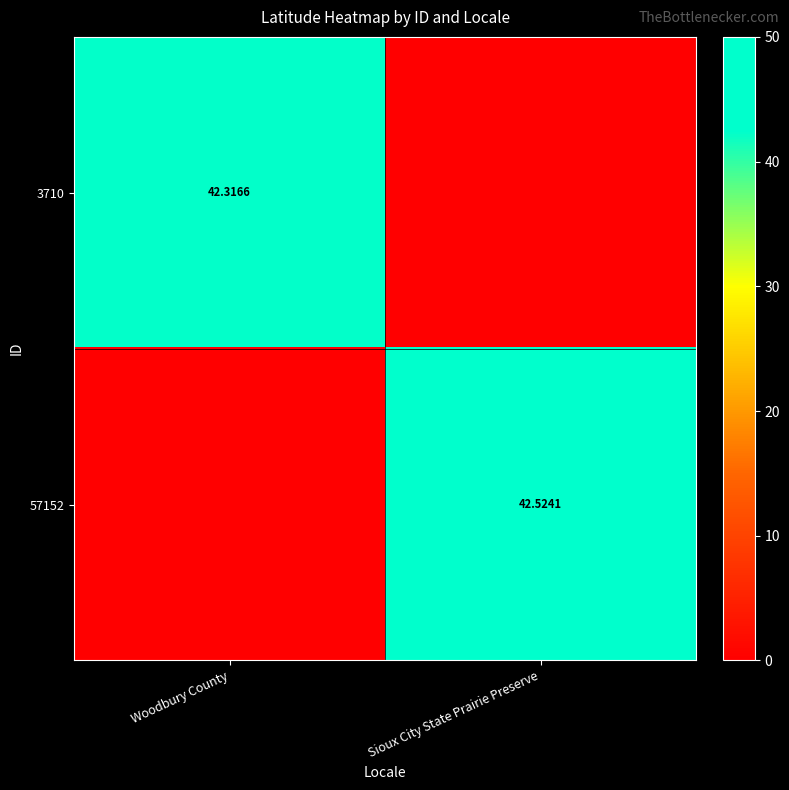

Which series has the widest spread of values?

57152